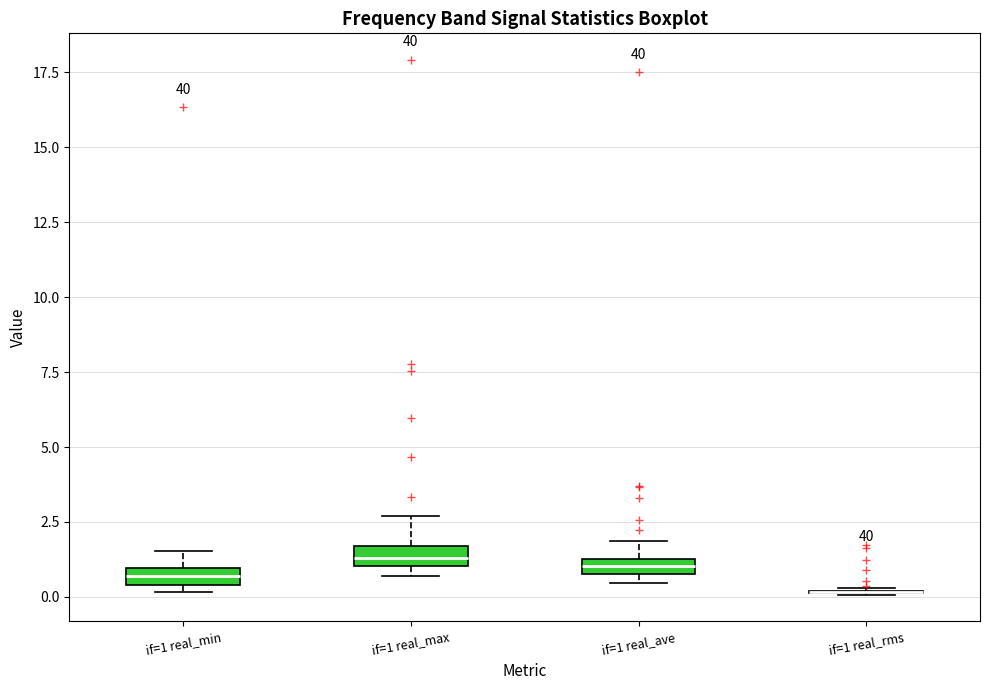

Where does the upper whisker of the box for if=1 real_max end on the y-axis? The values are not printed on the chart, so give them approximately, as read against the axis.

2.5